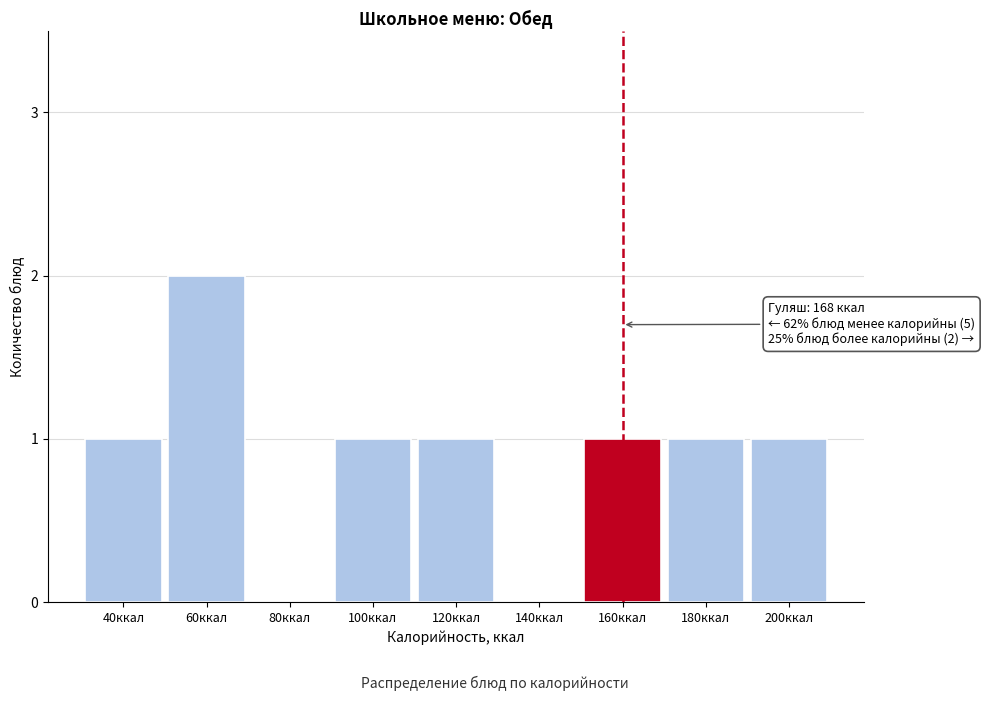

Reading right to left, transcribe all the data shown in this chart.

200ккал=1	180ккал=1	160ккал=1	140ккал=0	120ккал=1	100ккал=1	80ккал=0	60ккал=2	40ккал=1